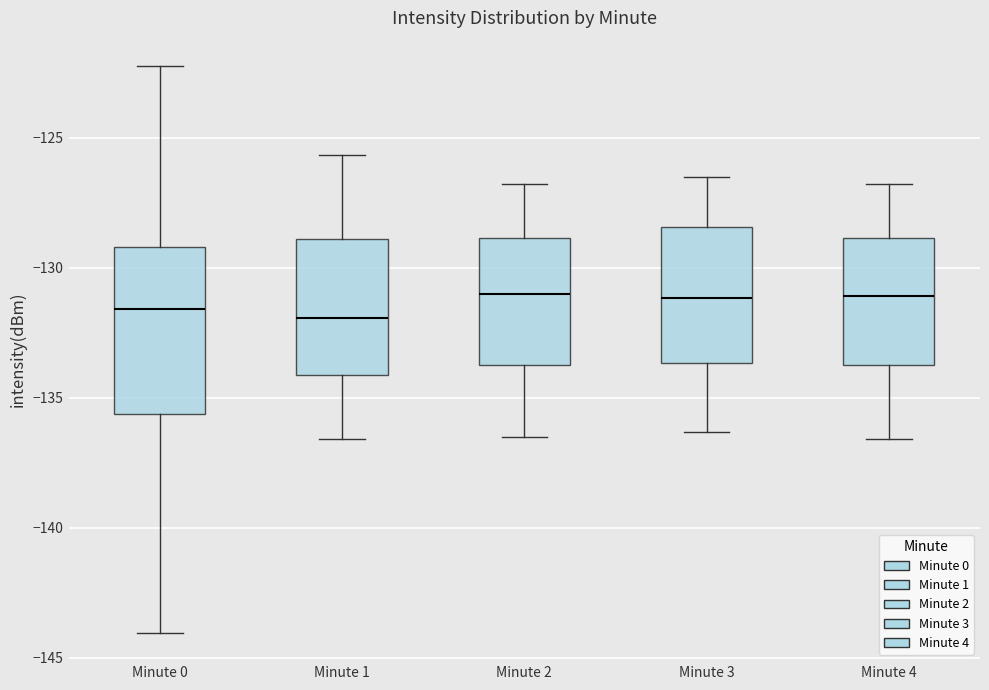

Comparing the boxes themselves (not the whiskers), which one is the tallest?

Minute 0